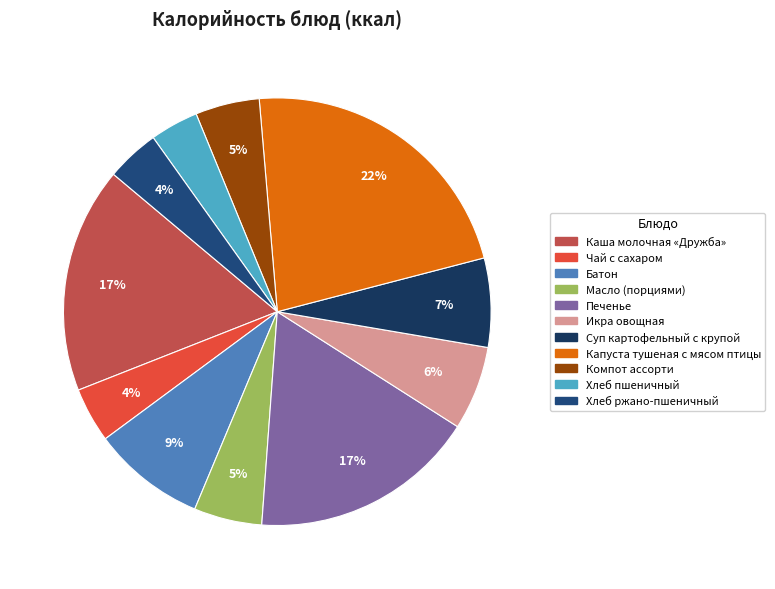

Count the number of slices in the pie.

11